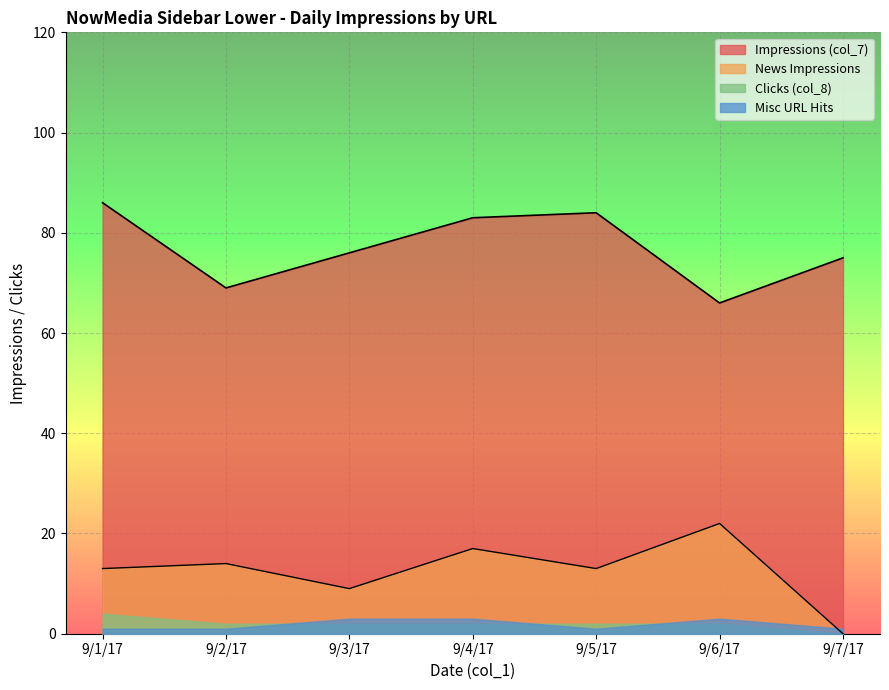

The value of Misc URL Hits at 9/6/17 is 3. True or false?

True